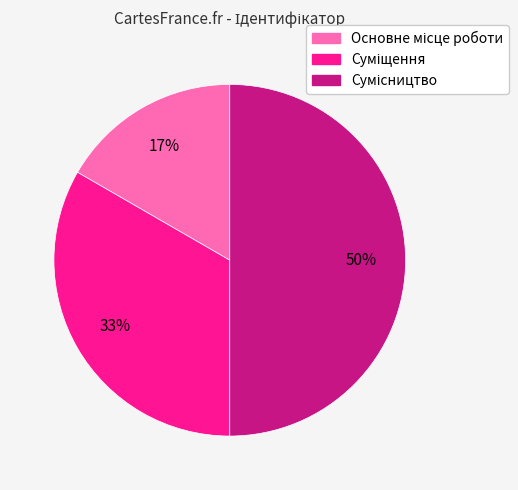

To the nearest percent, what is the average slice percentage?

33%